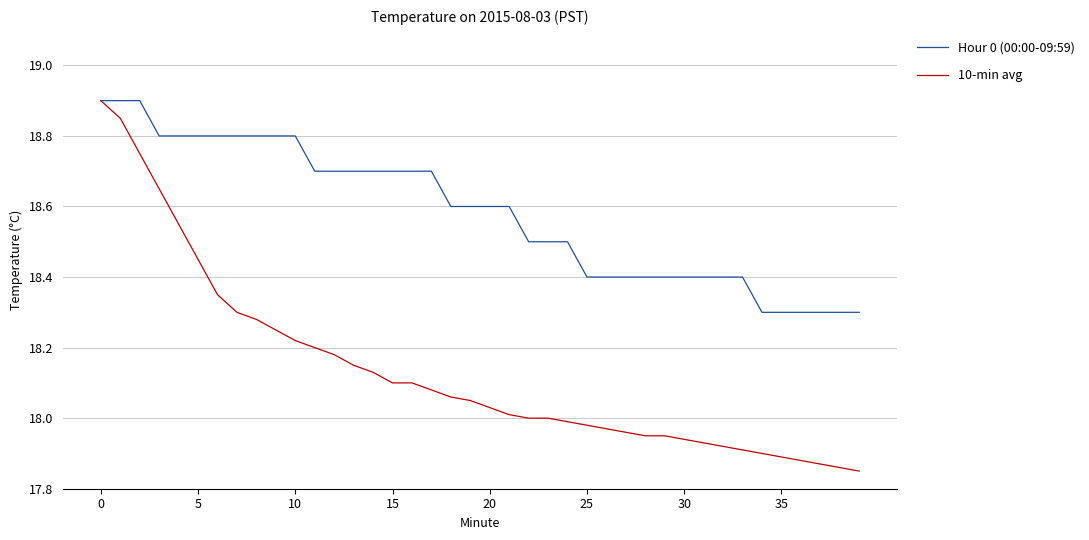

What is the sum of all 10-min avg values?

725.4